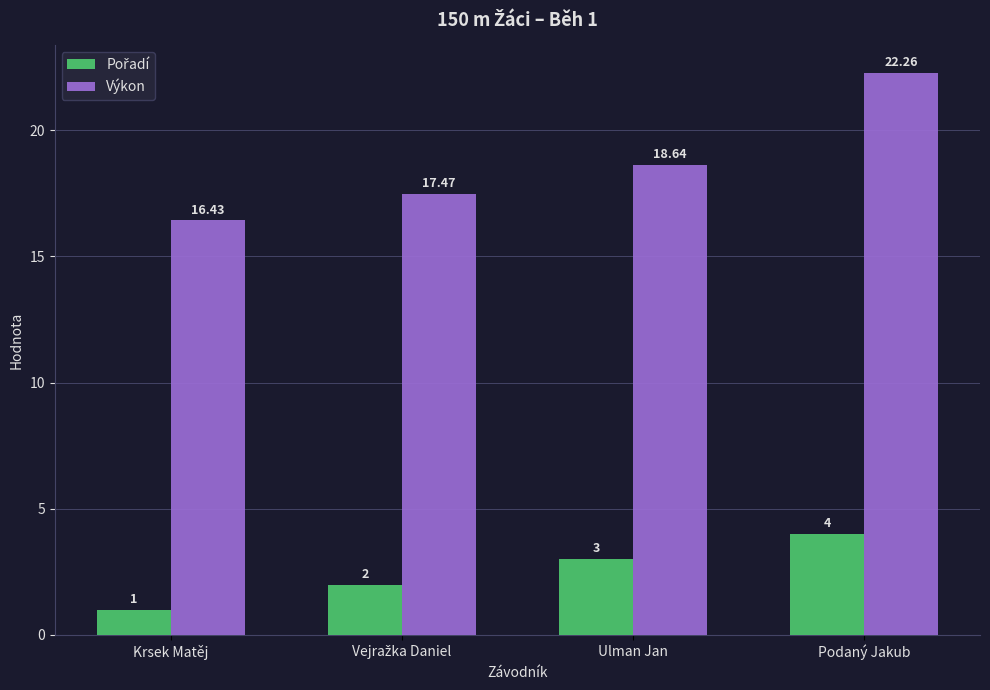

Which series has the largest range (max minus min)?

Výkon